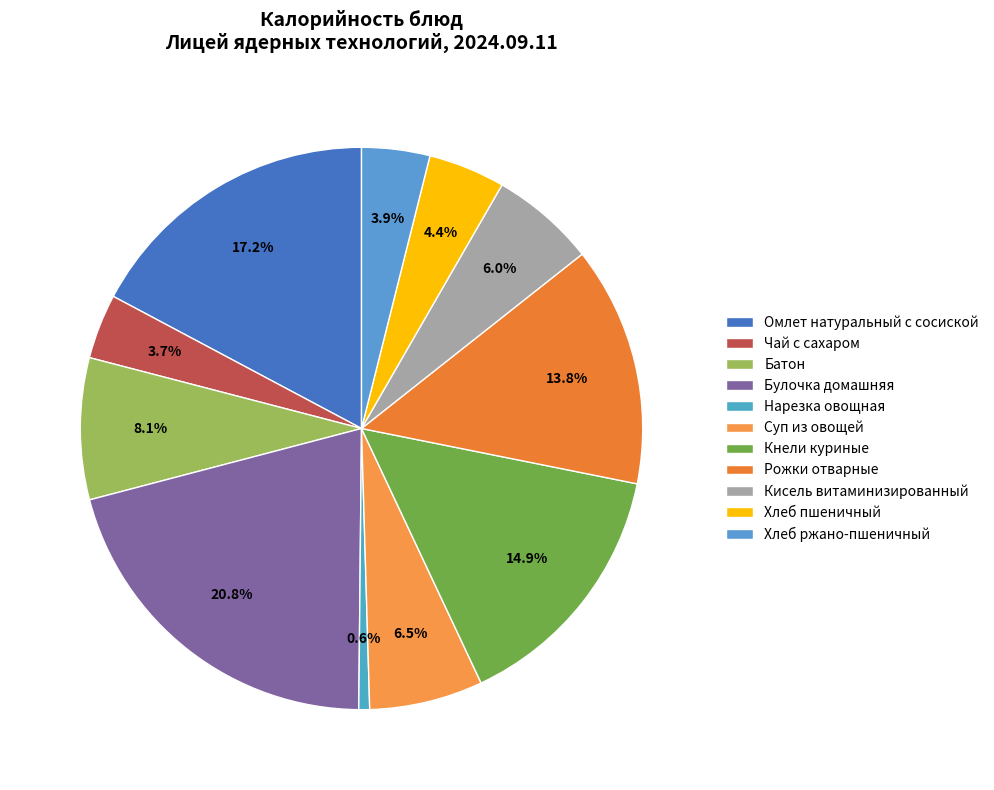

Do Булочка домашняя and Кисель витаминизированный together represent more than half of the pie?

No